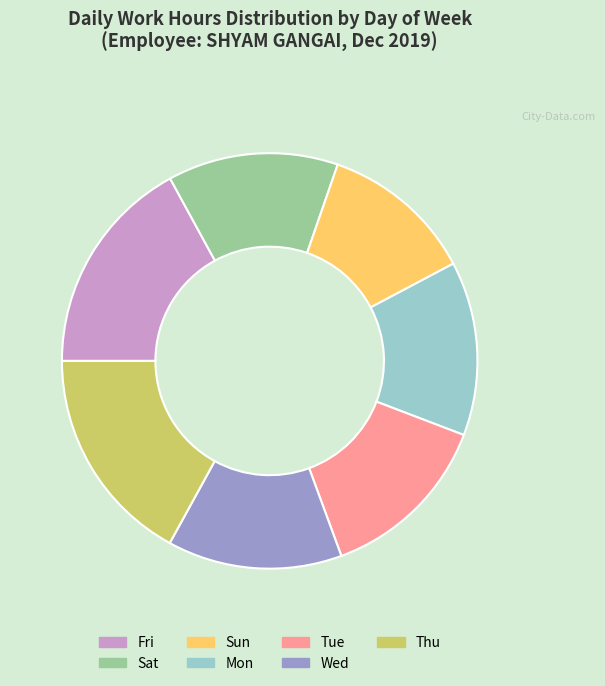

Approximately how many times larger is the value at Thu compared to Tue?

1.3